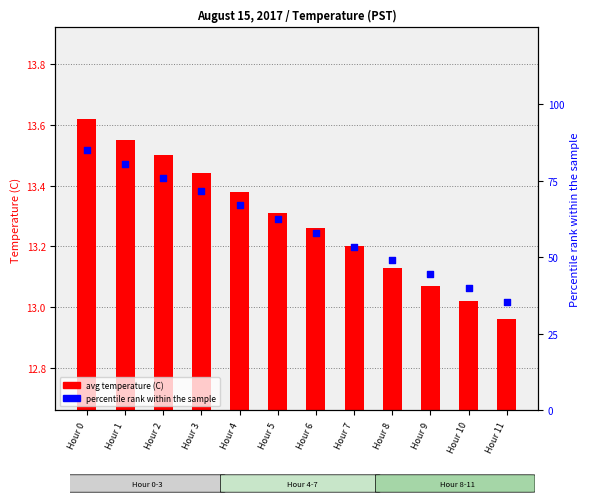

Which series contains the lowest Y value?

avg temperature (C)